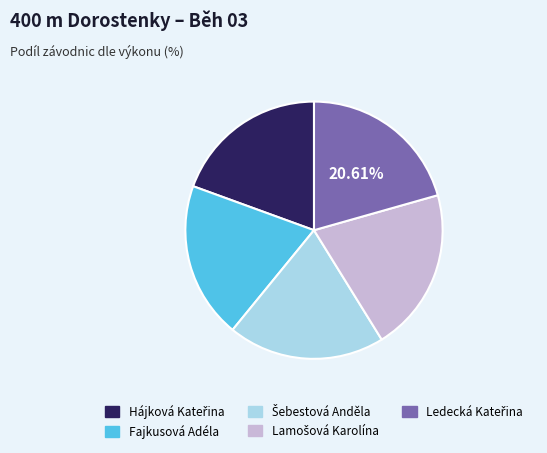

Is Fajkusová Adéla the majority of the pie?

No